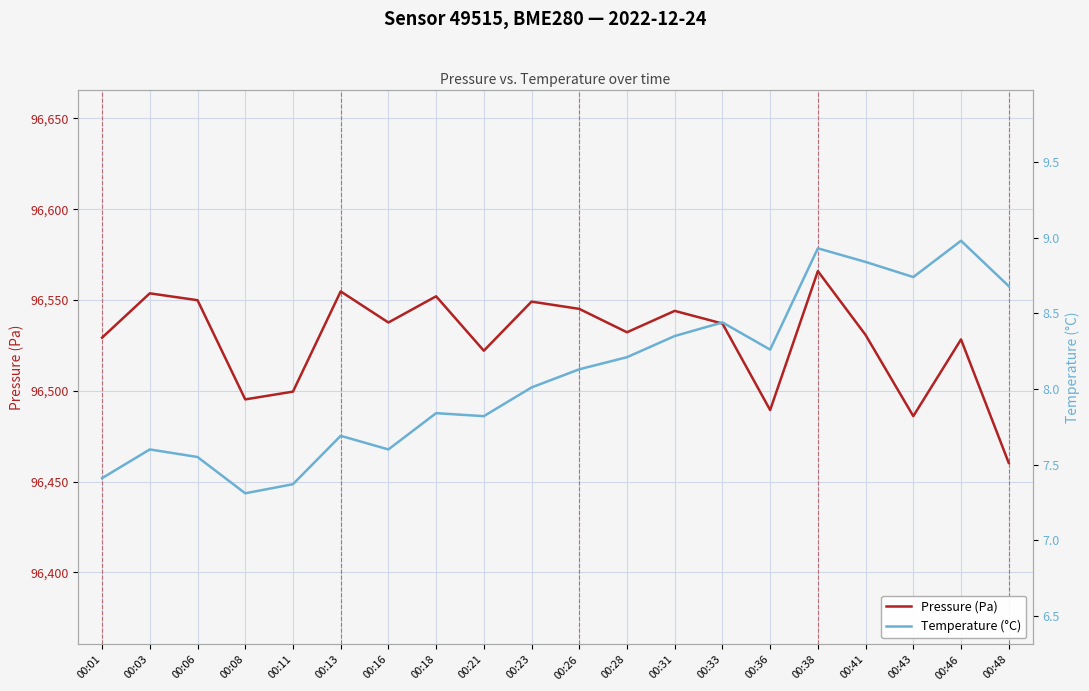

List the series in order of their peak value, highest first.

Pressure (Pa), Temperature (°C)